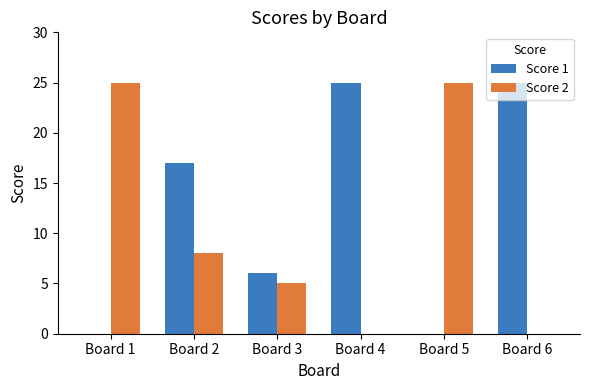

What are all the series names shown in the legend?

Score 1, Score 2